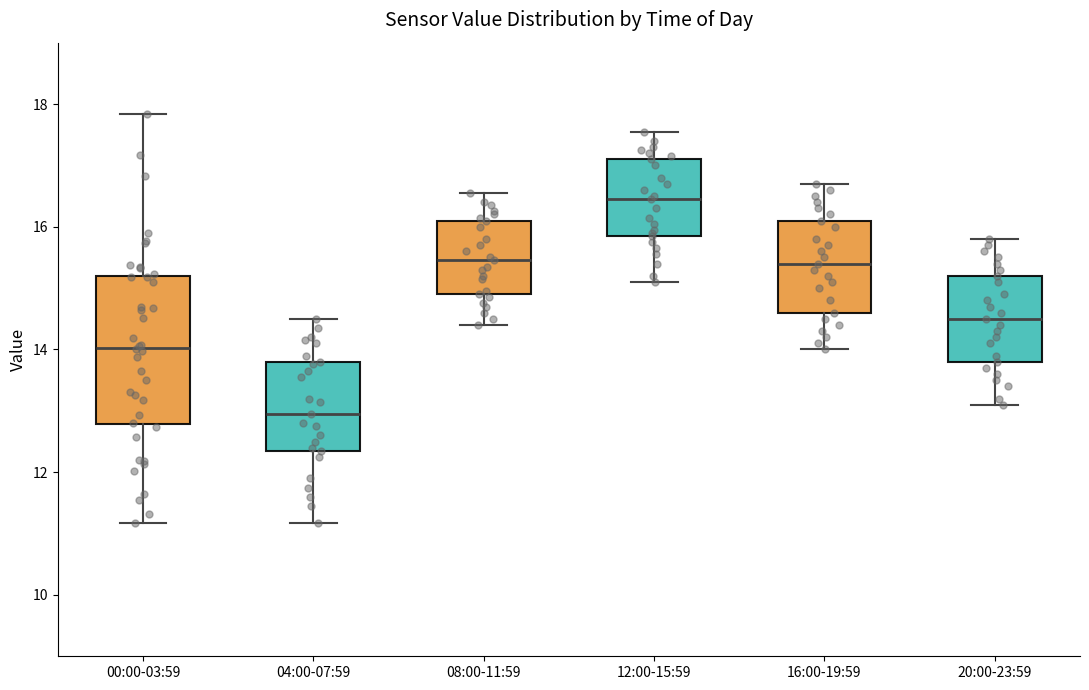

Reading left to right, transcribe this box plot: for each box, give where its median line is, the range the box spans, and where its two whiskers end, as read against the y-axis. The values are not printed on the chart, so give them approximately, as read against the axis.

00:00-03:59: median 14.0, box 12.8 to 15.2, whiskers 11.2 to 17.8
04:00-07:59: median 13.0, box 12.4 to 13.8, whiskers 11.2 to 14.6
08:00-11:59: median 15.4, box 15.0 to 16.2, whiskers 14.4 to 16.6
12:00-15:59: median 16.4, box 15.8 to 17.2, whiskers 15.2 to 17.6
16:00-19:59: median 15.4, box 14.6 to 16.2, whiskers 14.0 to 16.8
20:00-23:59: median 14.6, box 13.8 to 15.2, whiskers 13.2 to 15.8